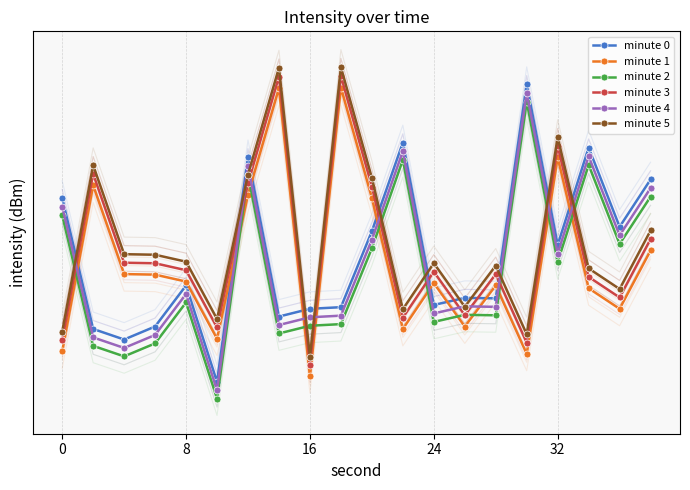

Which category has the lowest value across all series?

5